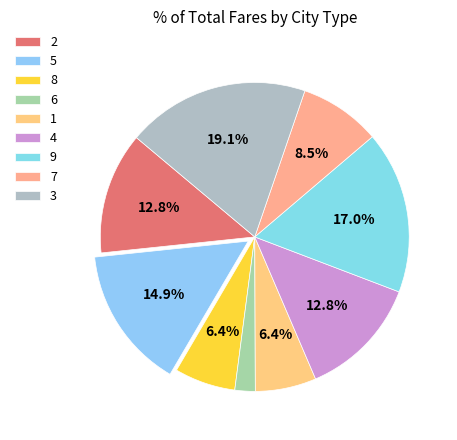

Which slice is the largest?

3